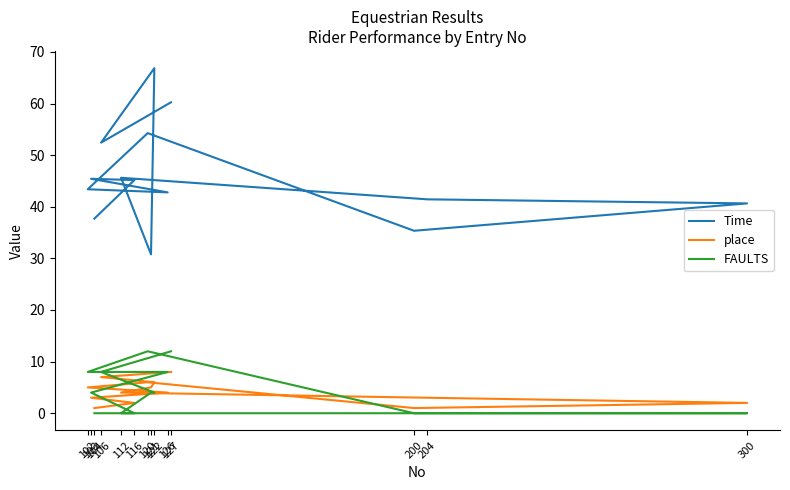

What is the value of the FAULTS point at the 6th from the left?

12.0